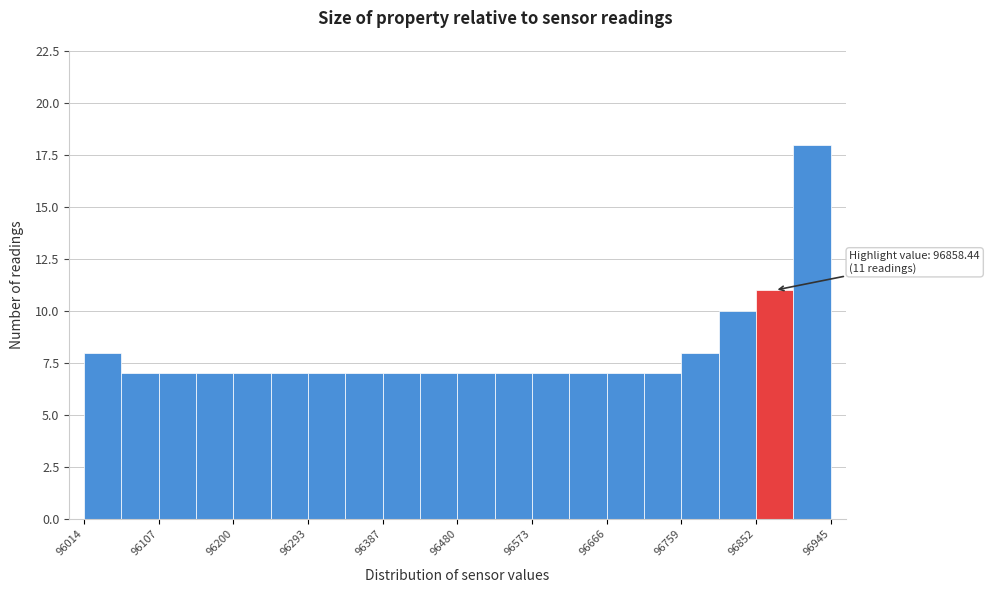

Over which range of the x-axis is the bar tallest?

96900 to 96950